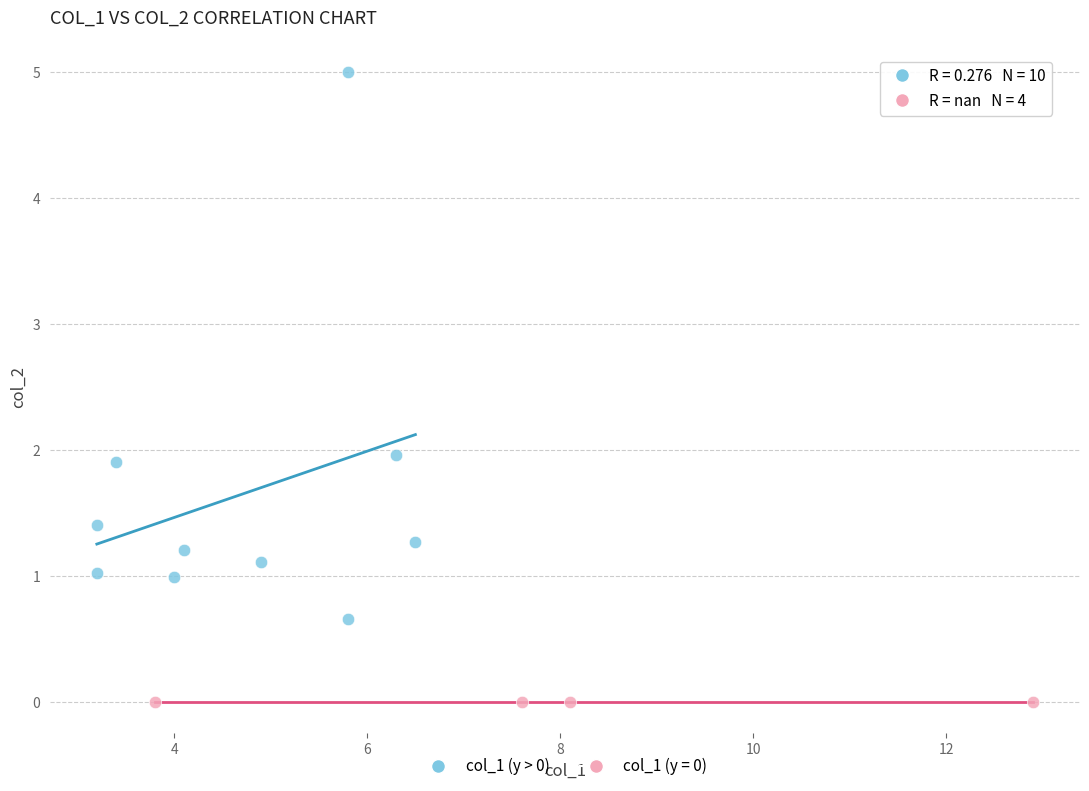

Which series contains the lowest Y value?

col_1 (y = 0)